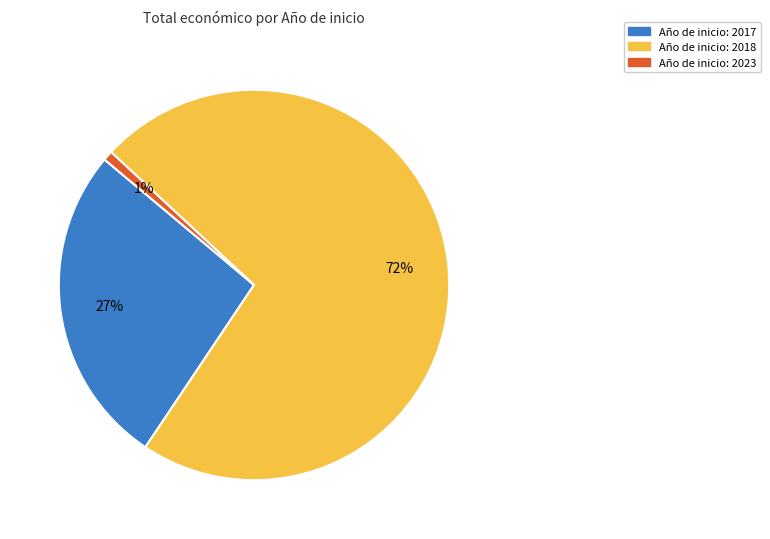

Does any single category account for the majority?

Yes